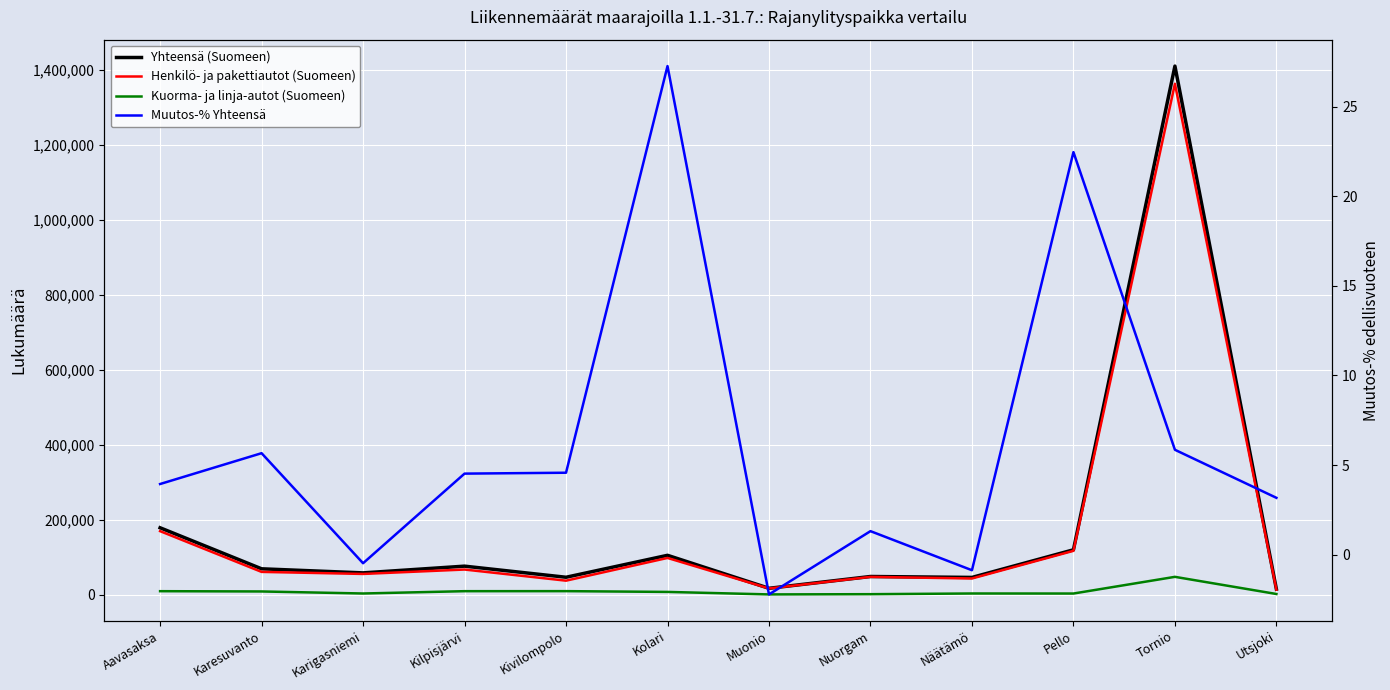

At which category is the sum across all series the highest?

Tornio